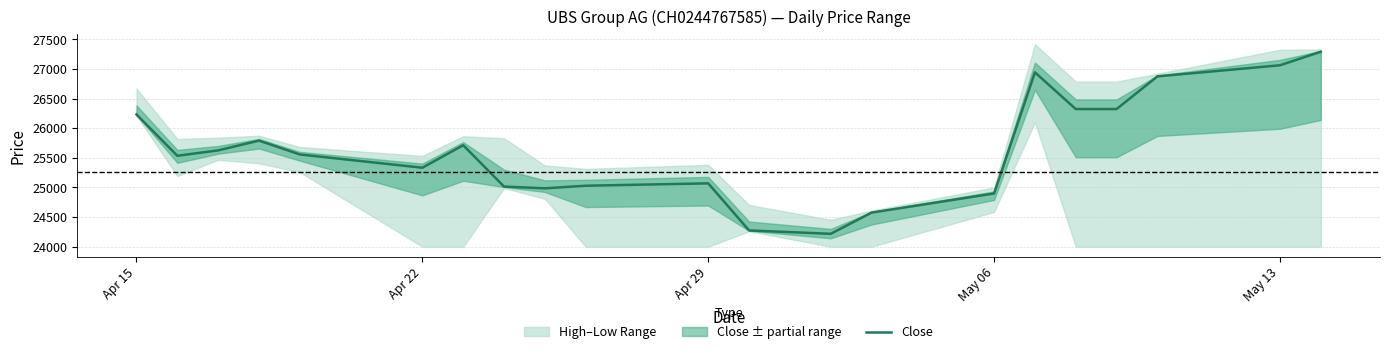

What is the value of the 12th point from the left?

24274